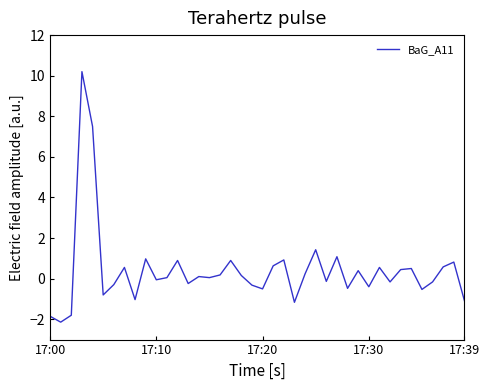

What is the difference between the maximum and minimum values?

12.3